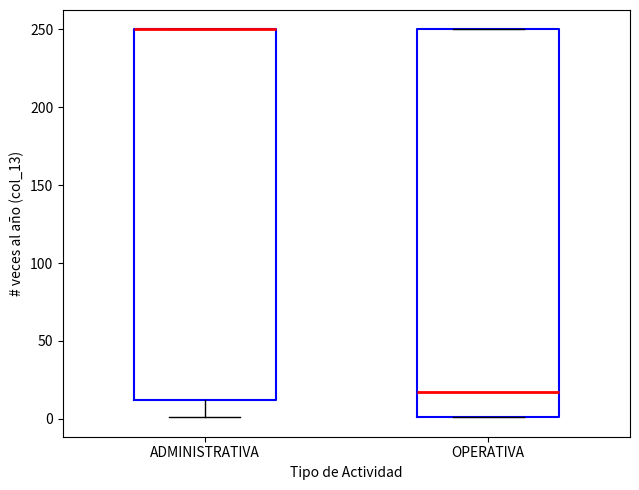

Reading left to right, read every box against the y-axis: the position of its median line, the range the box covers, and the ends of its whiskers. The values are not printed on the chart, so give them approximately, as read against the axis.

ADMINISTRATIVA: median 250 (drawn on the box's upper edge), box 10 to 250, whiskers 0 to 250
OPERATIVA: median 20, box 0 to 250, whiskers 0 to 250